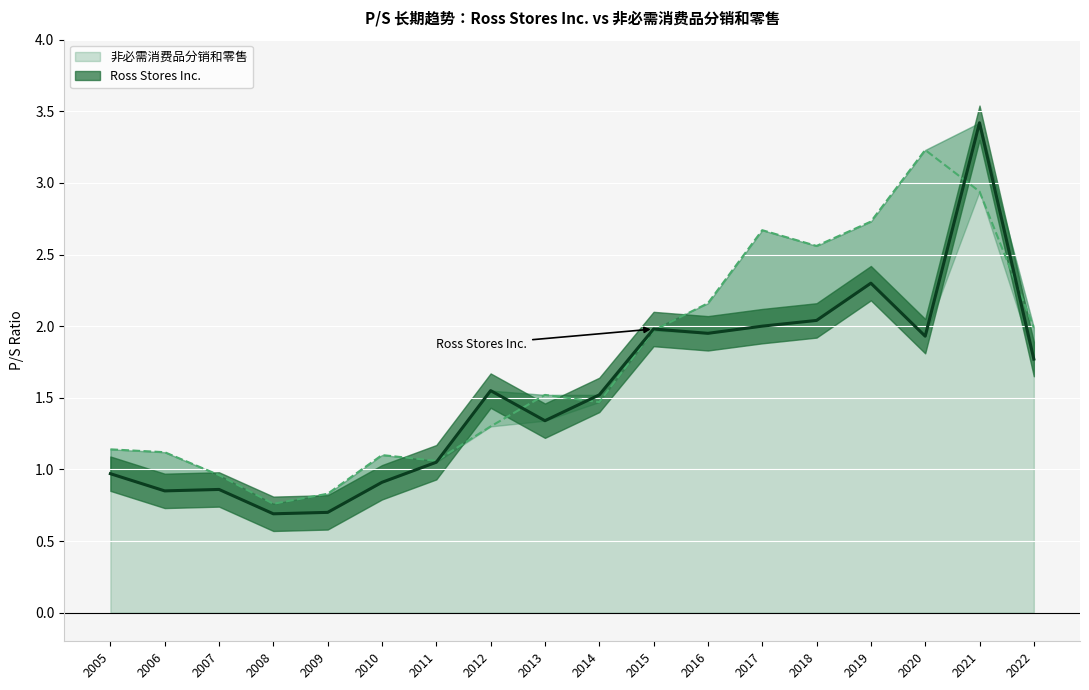

At which category is the sum across all series the highest?

2021